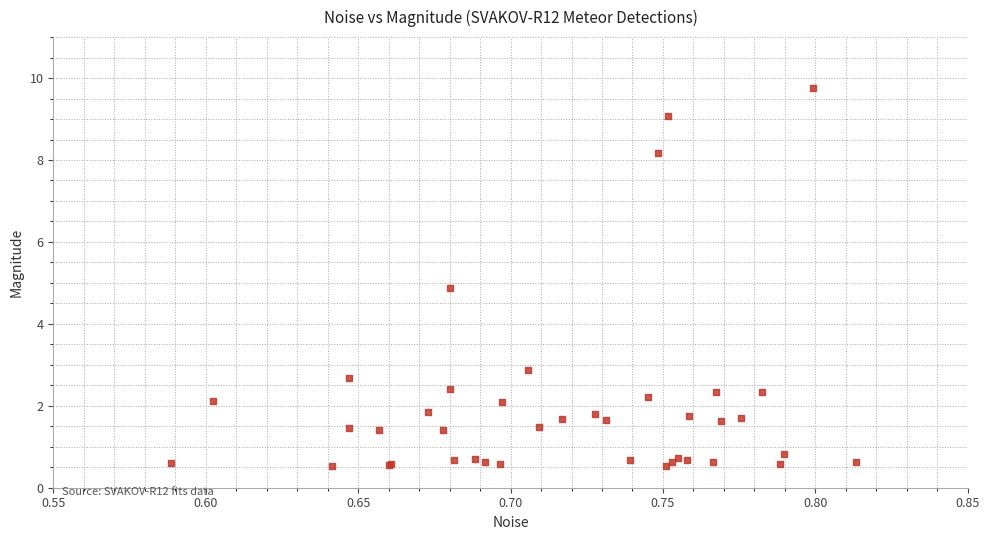

What Y value in the scatter plot is closest to 5?

4.9